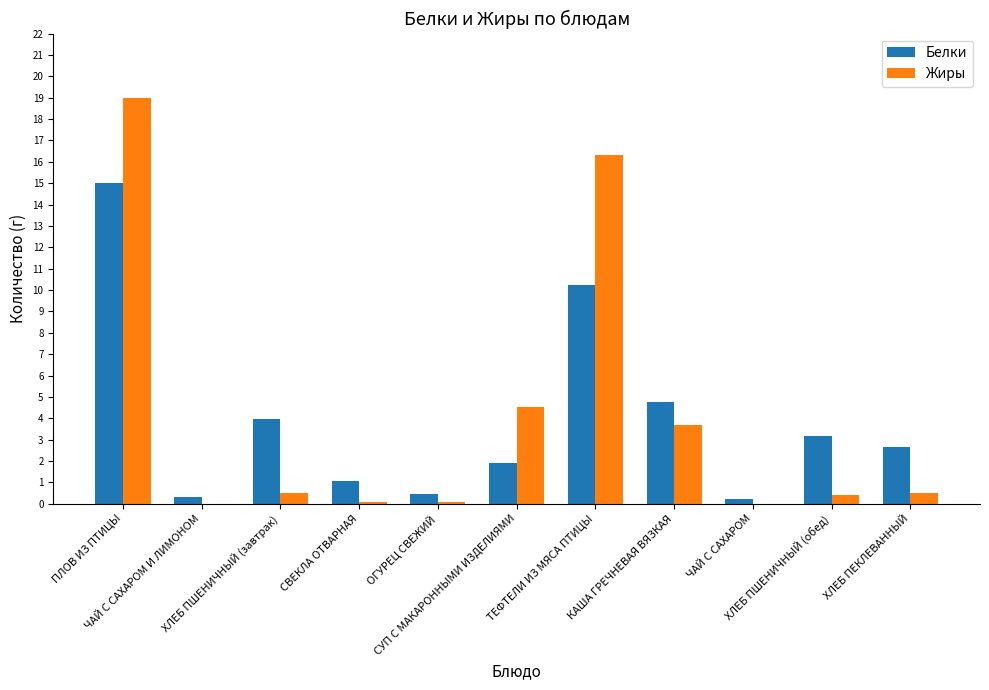

What is the sum of all Жиры values?

45.1